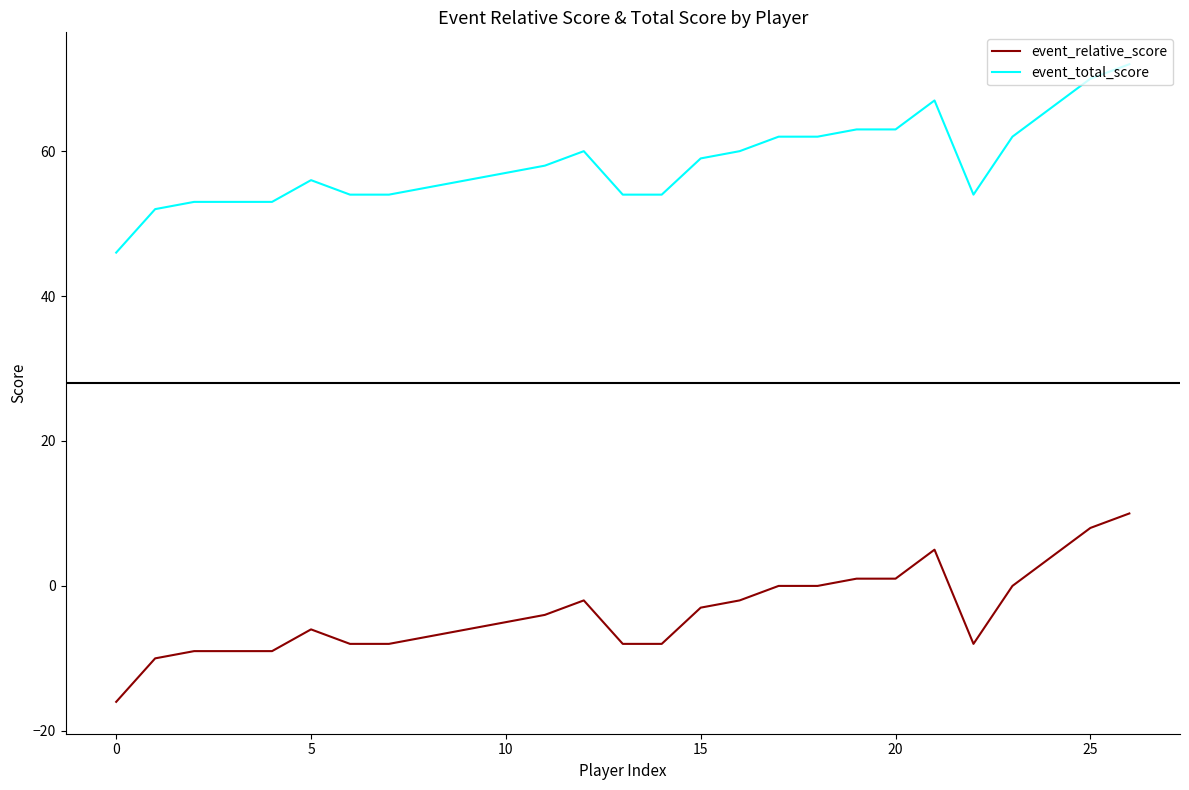

Which series has the largest total across all categories?

event_total_score